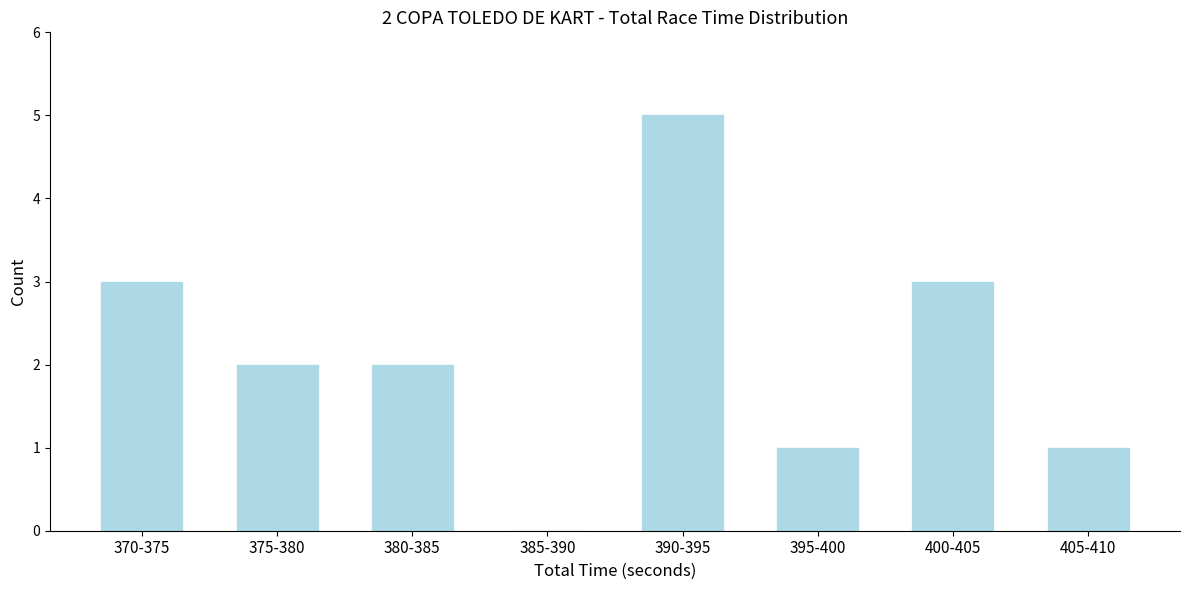

Reading right to left, list all the values displayed in this chart.

405-410=1	400-405=3	395-400=1	390-395=5	385-390=0	380-385=2	375-380=2	370-375=3